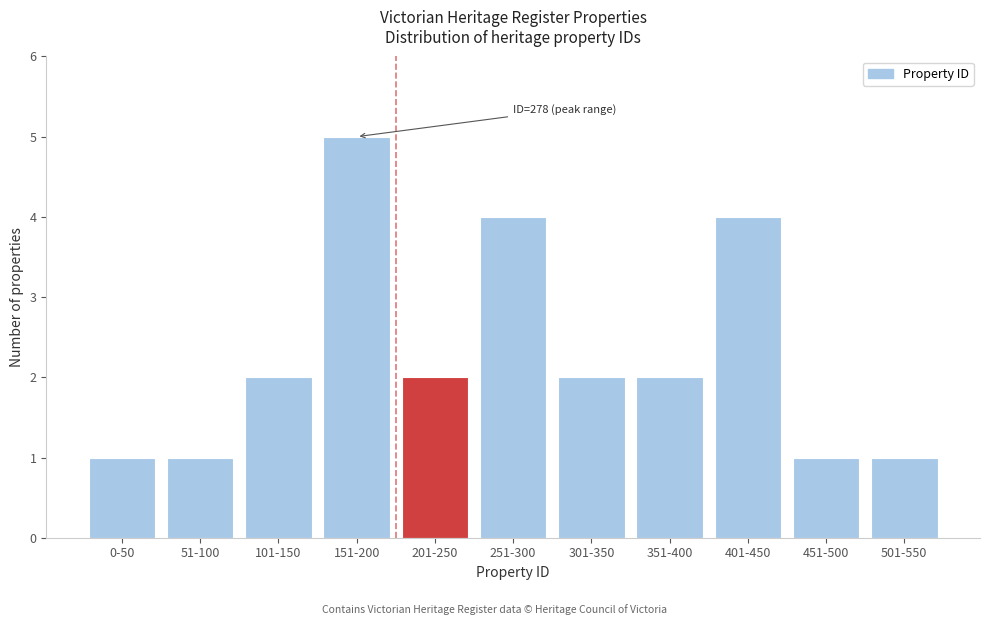

Reading right to left, transcribe all the data shown in this chart.

1	1	4	2	2	4	2	5	2	1	1